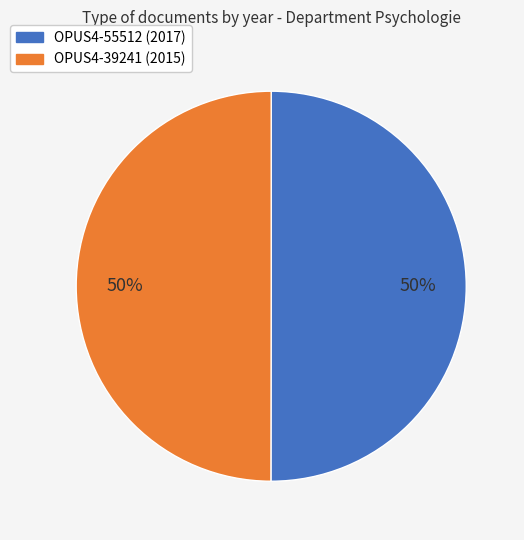

How many slices are in this pie chart?

2